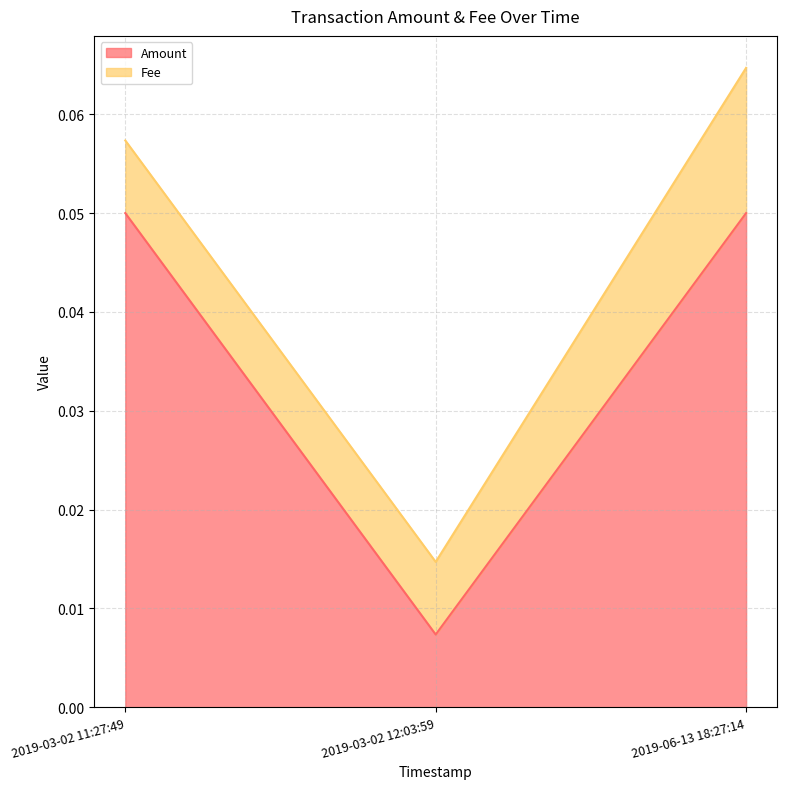

Reading left to right, list all the values displayed in this chart.

0.1	0.0	0.1